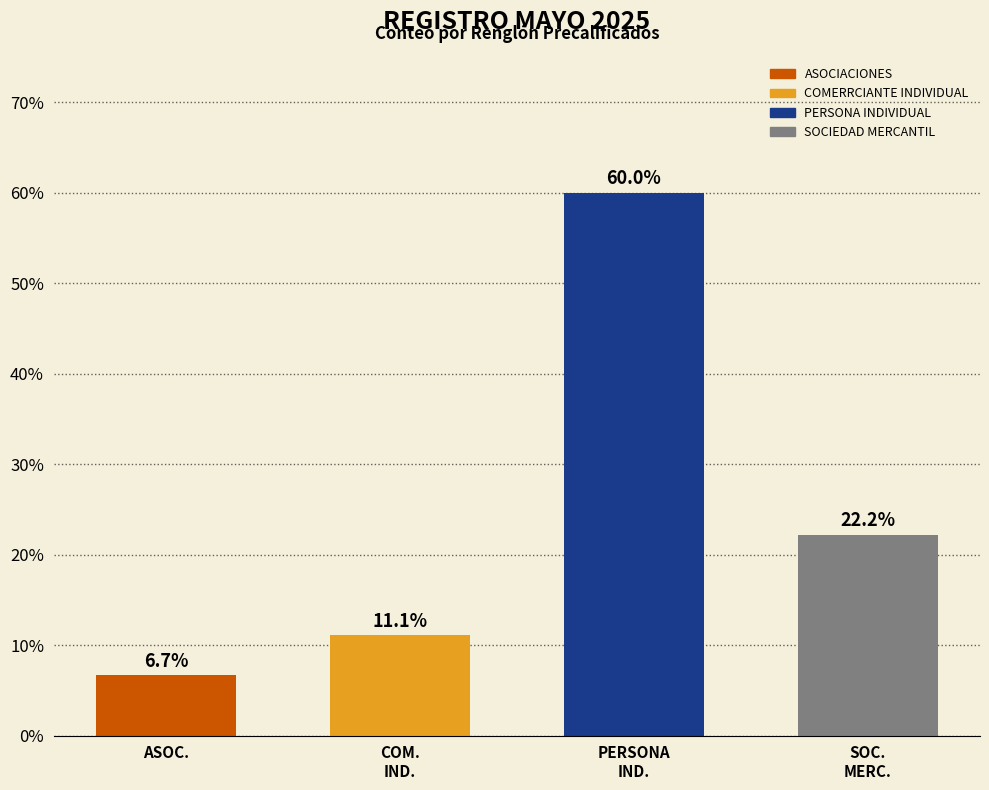

The value at PERSONA
IND. is 30.1. True or false?

False